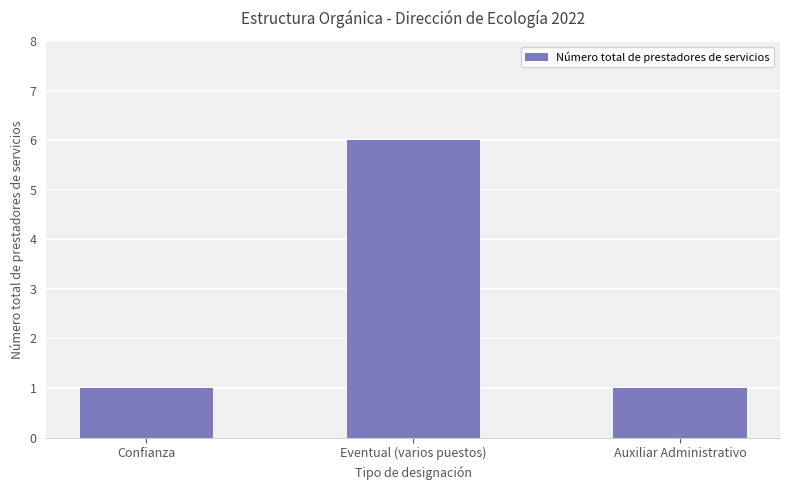

What is the average value?

3